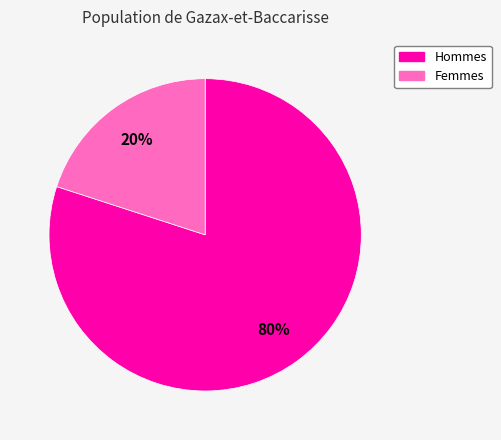

True or false: Femmes accounts for 32% of the total.

False